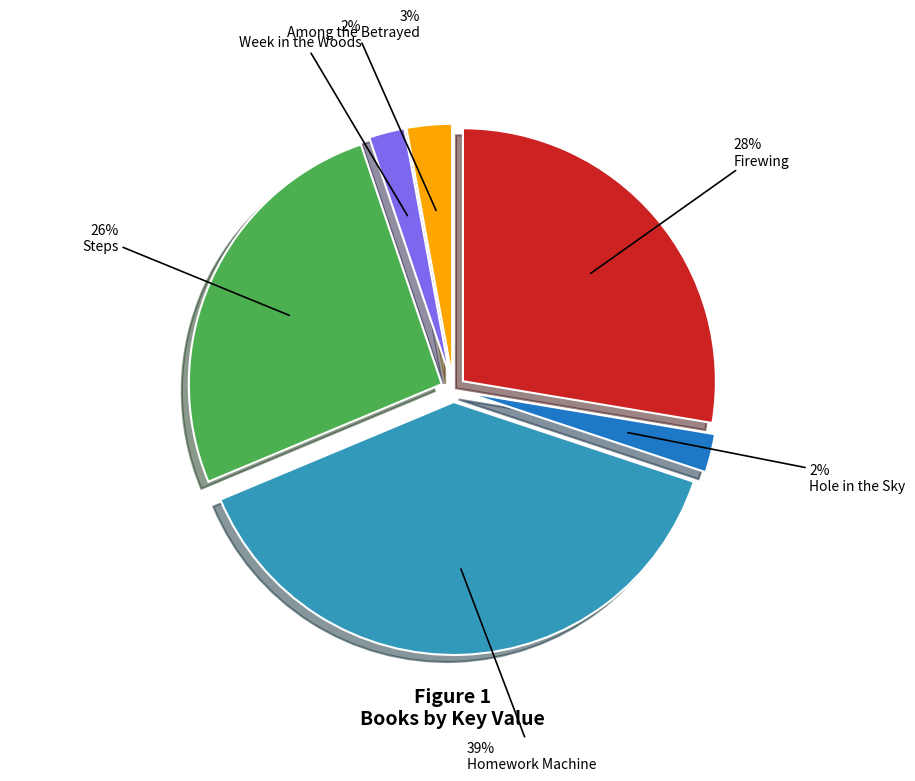

To the nearest percent, what is the average slice percentage?

17%